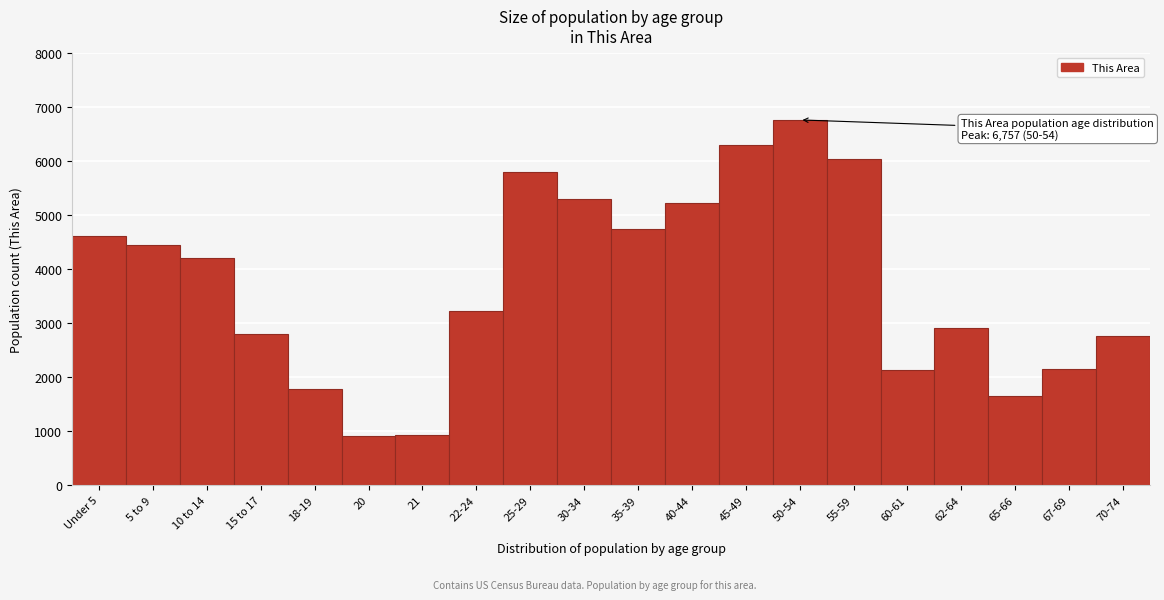

What is the label of the 2nd bar from the right?

67-69